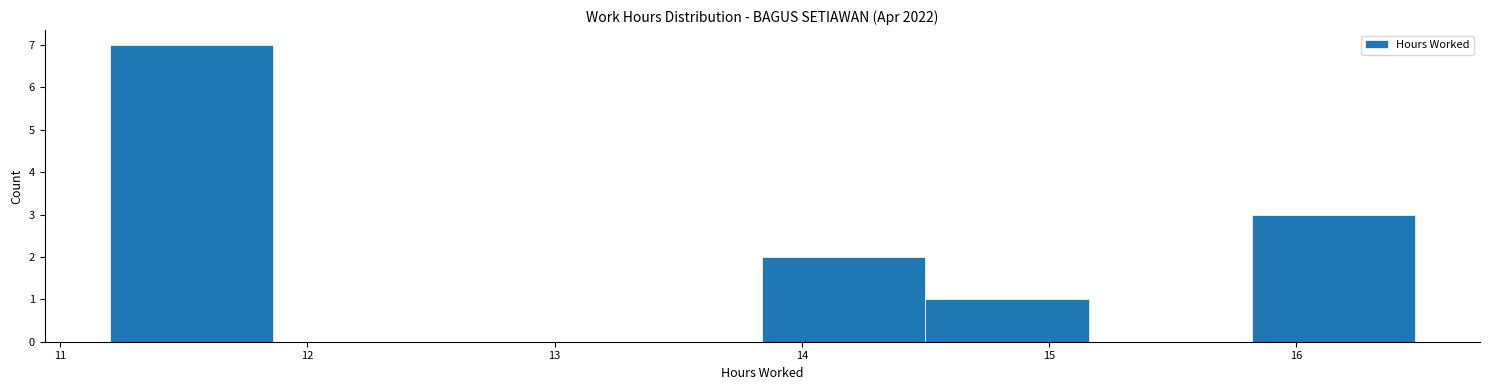

What is the height of the bar covering 15.82 to 16.48 on the x-axis? Neither the bar edges nor the heights are printed on the chart, so give them approximately, as read against the axes.

3